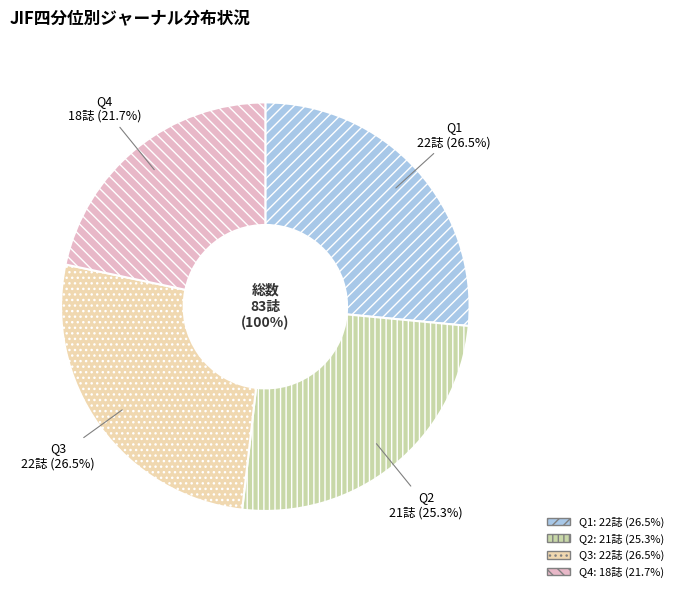

Does any single category account for the majority?

No